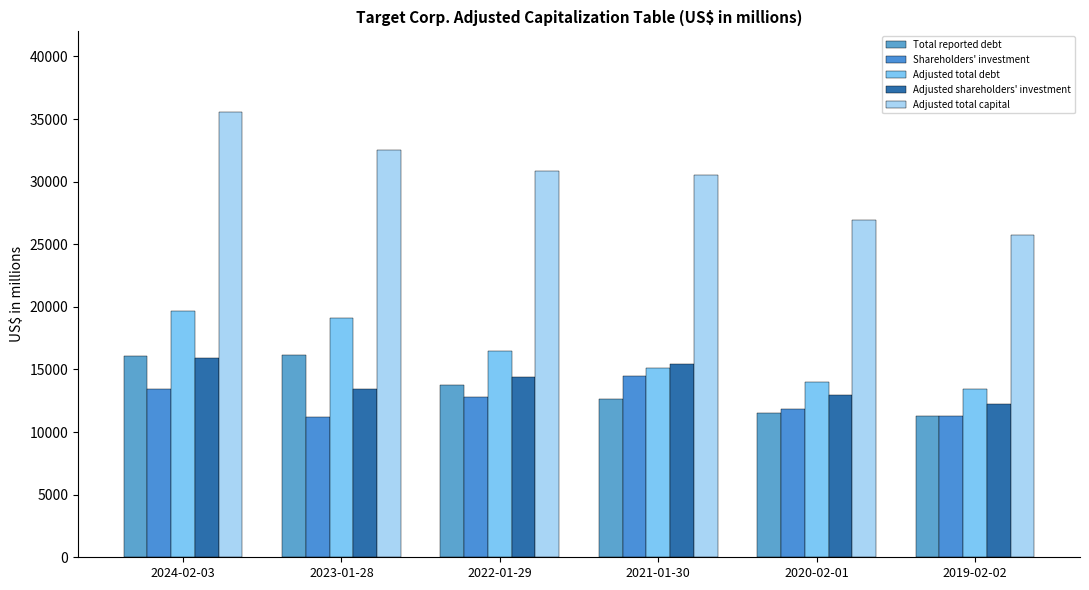

Where is Adjusted total debt nearest to the value 16545?

2022-01-29